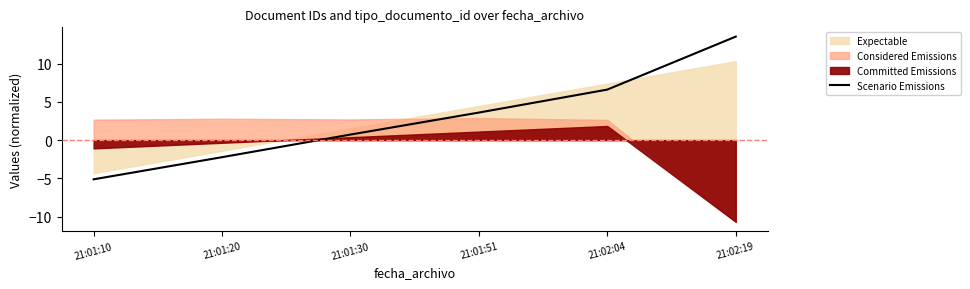

List the labels in order of value, smallest first.

21:01:10, 21:01:20, 21:01:30, 21:01:51, 21:02:04, 21:02:19